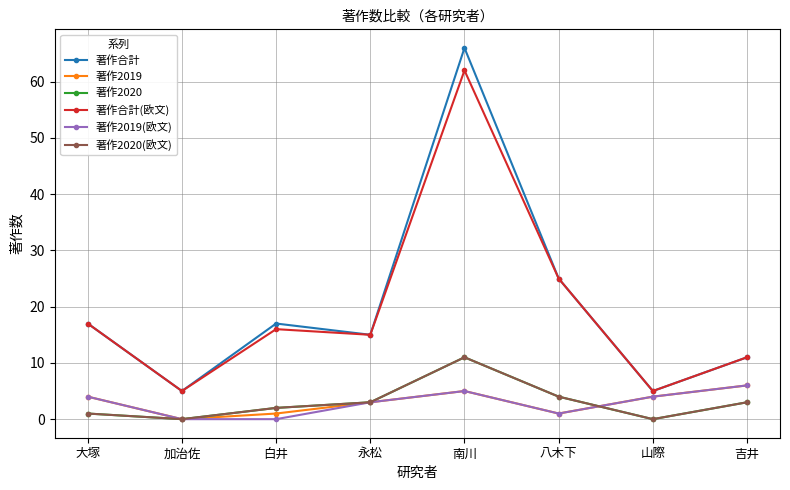

What is the approximate value of 著作合計 at 八木下, to the nearest 10?

20